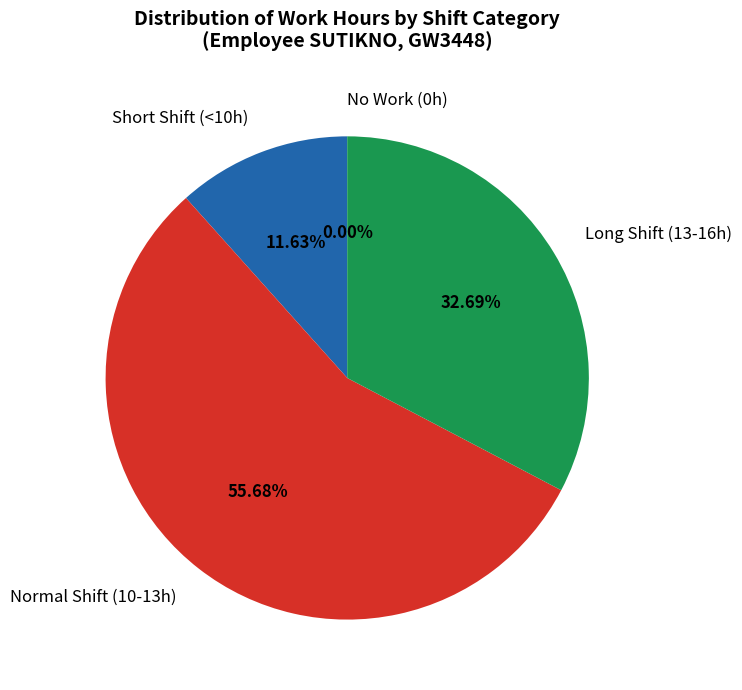

Is it true that Wed is 16% of the pie?

False